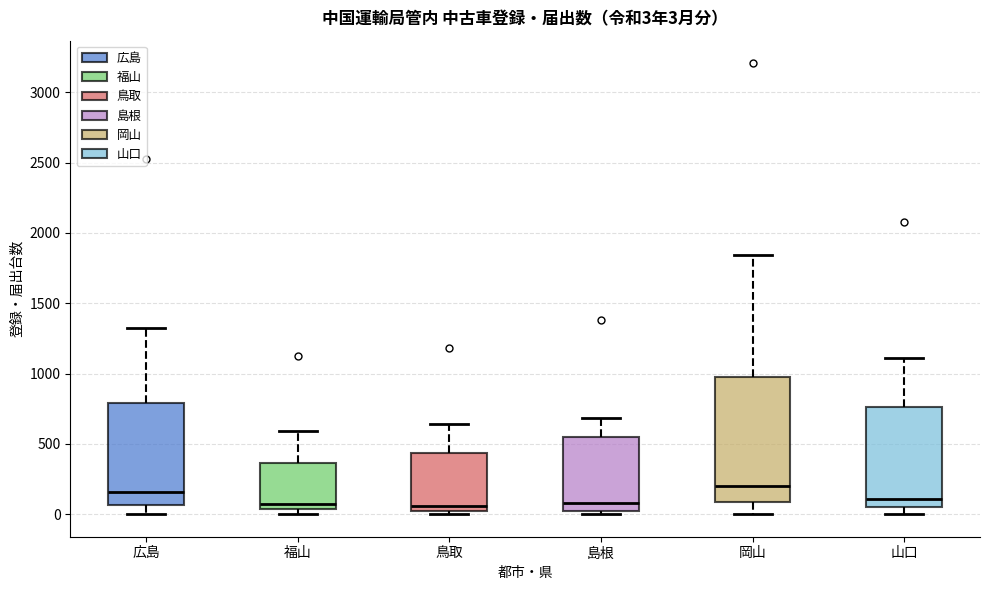

Which box is the tallest, from its lower edge to its upper edge?

岡山